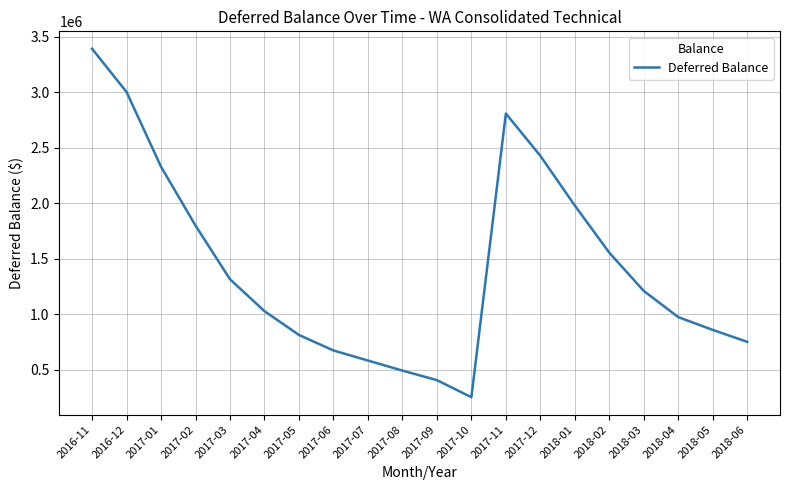

How many categories are shown in the chart?

20